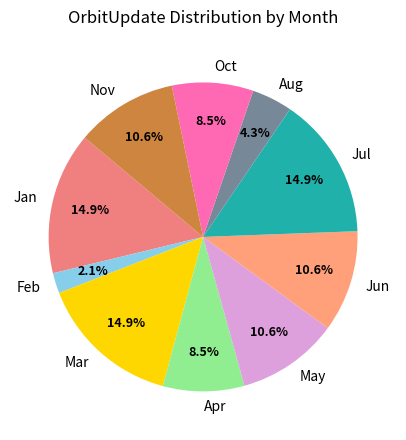

Count the number of slices in the pie.

10